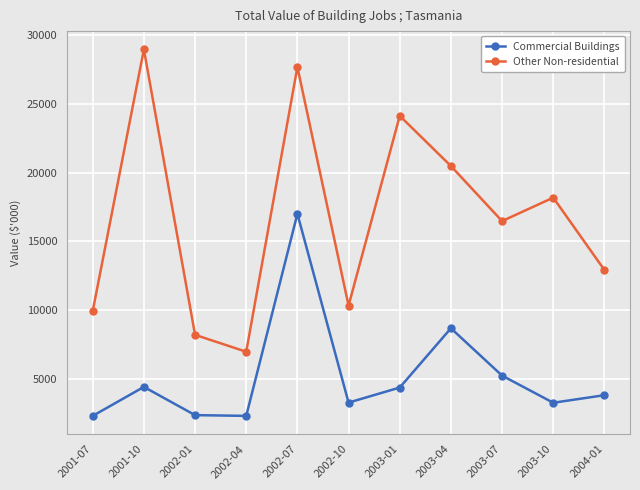

Which series has the largest range (max minus min)?

Other Non-residential